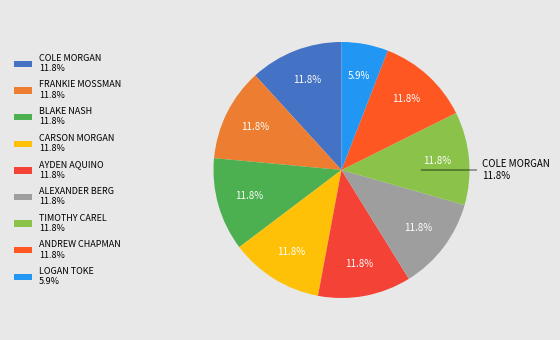

Is there a majority slice in this chart?

No